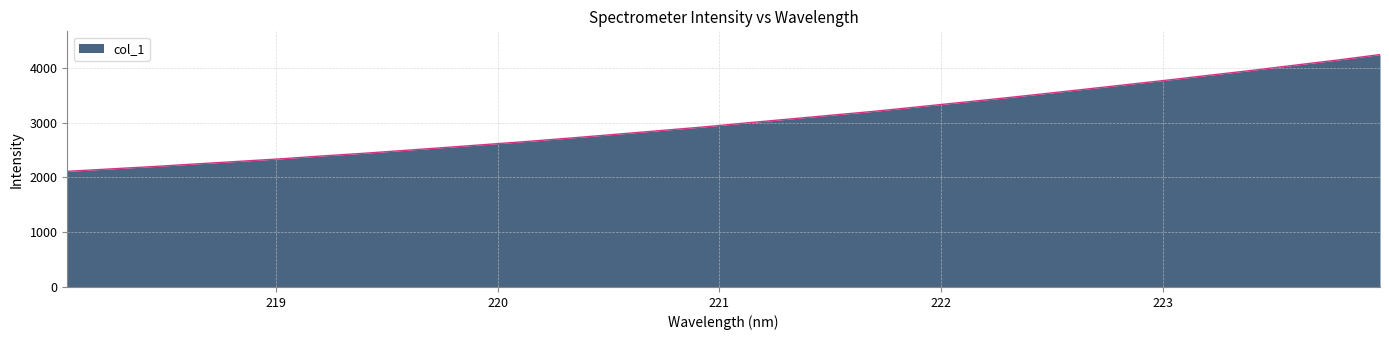

What is the minimum value shown in the chart?

2111.6